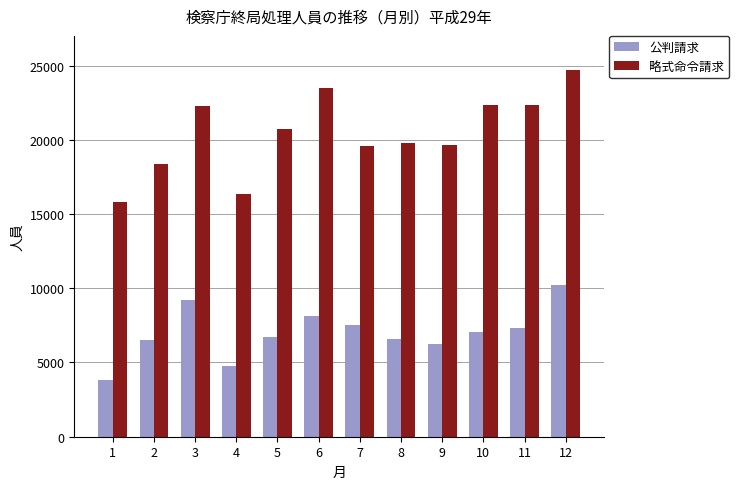

What is the approximate value of 略式命令請求 at 4, to the nearest 100?

16400